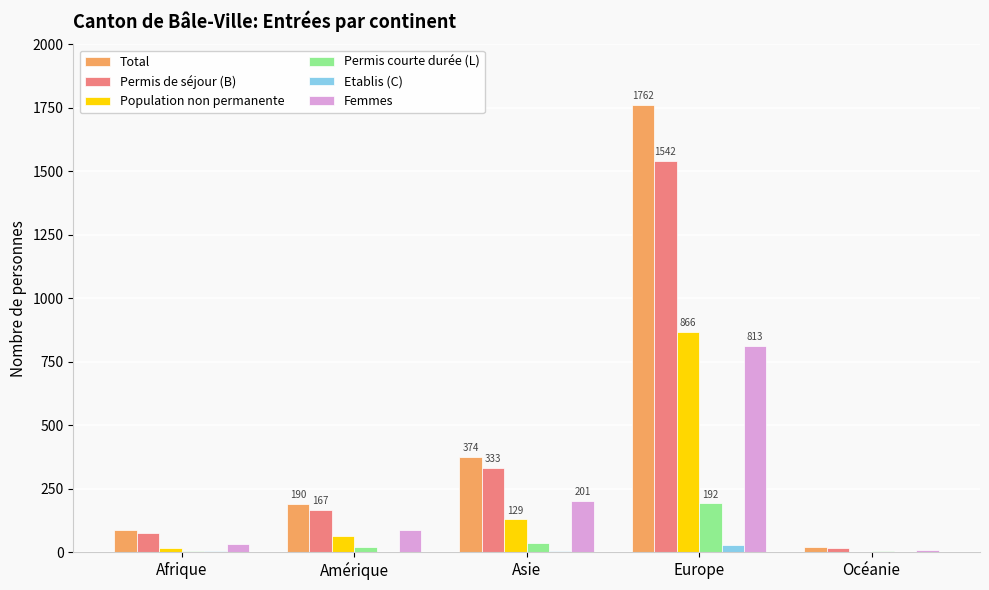

At which category is the sum across all series the highest?

Europe